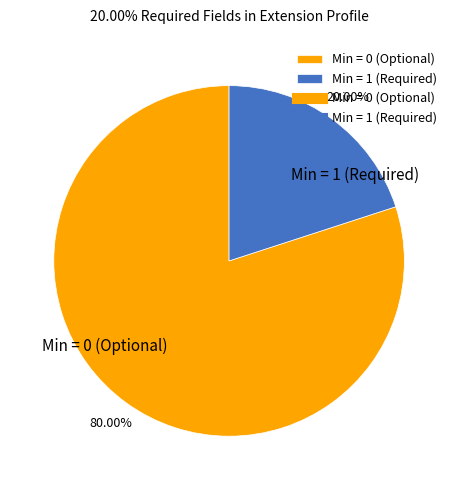

Is the sum of Min = 1 (Required) and Min = 0 (Optional) greater than half?

Yes